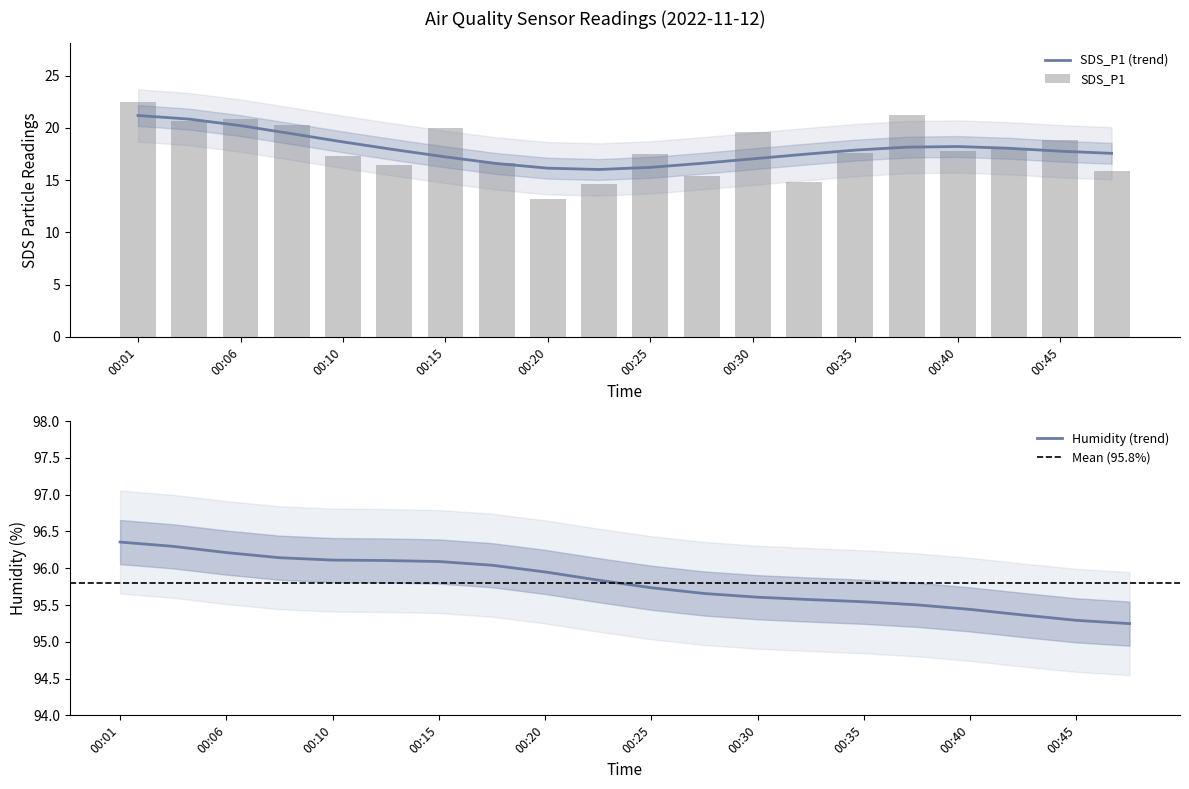

Are the bars horizontal?

No